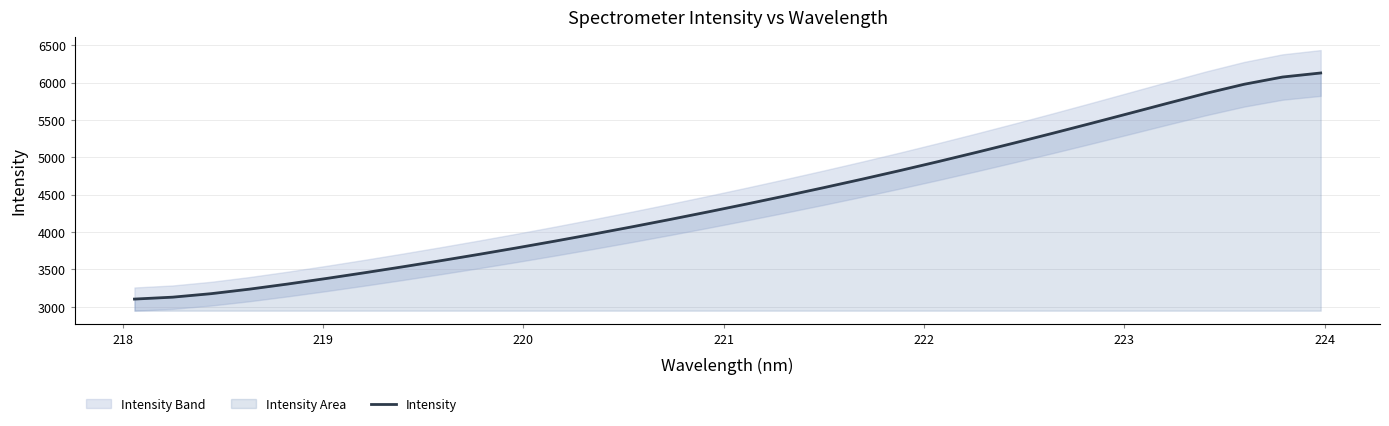

What is the minimum value for Intensity?

3102.3